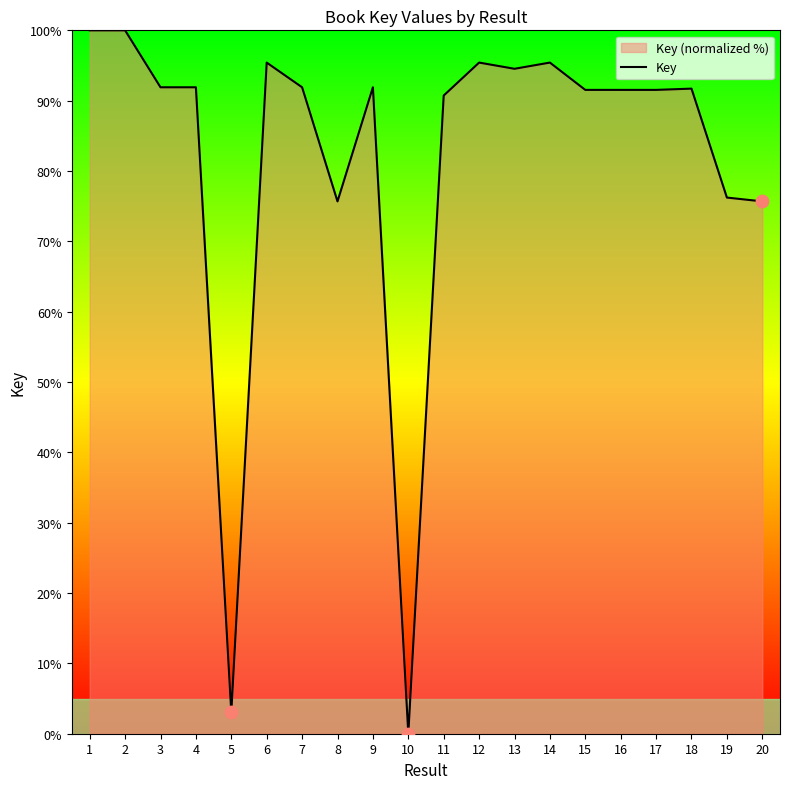

What is the change in value from 13 to 14?

+0.9